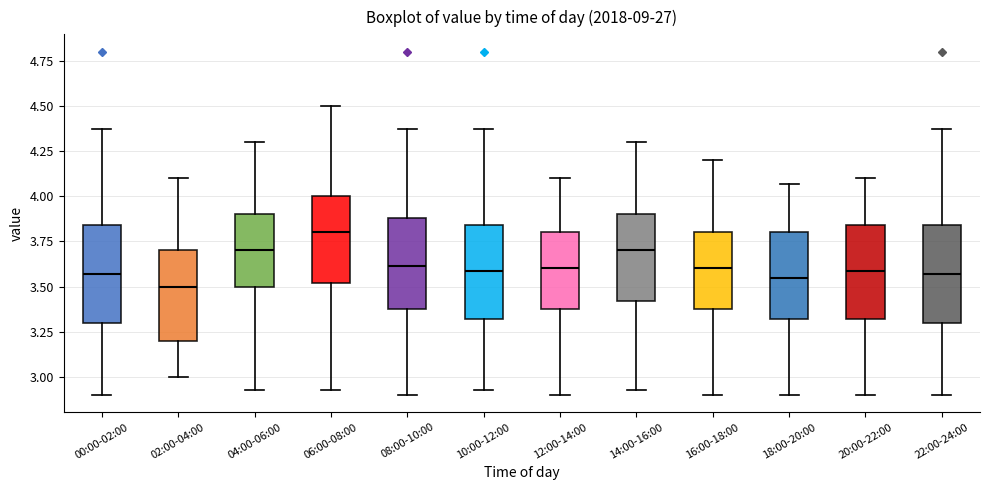

Where does the median line of the box for 12:00-14:00 sit on the y-axis? The values are not printed on the chart, so give them approximately, as read against the axis.

3.60